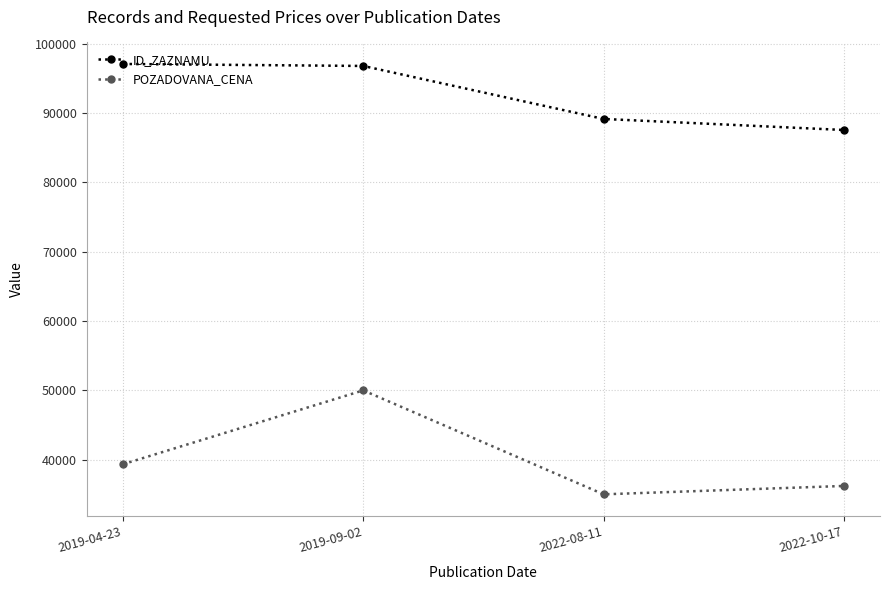

At which label does ID_ZAZNAMU first exceed 96814?

2019-04-23